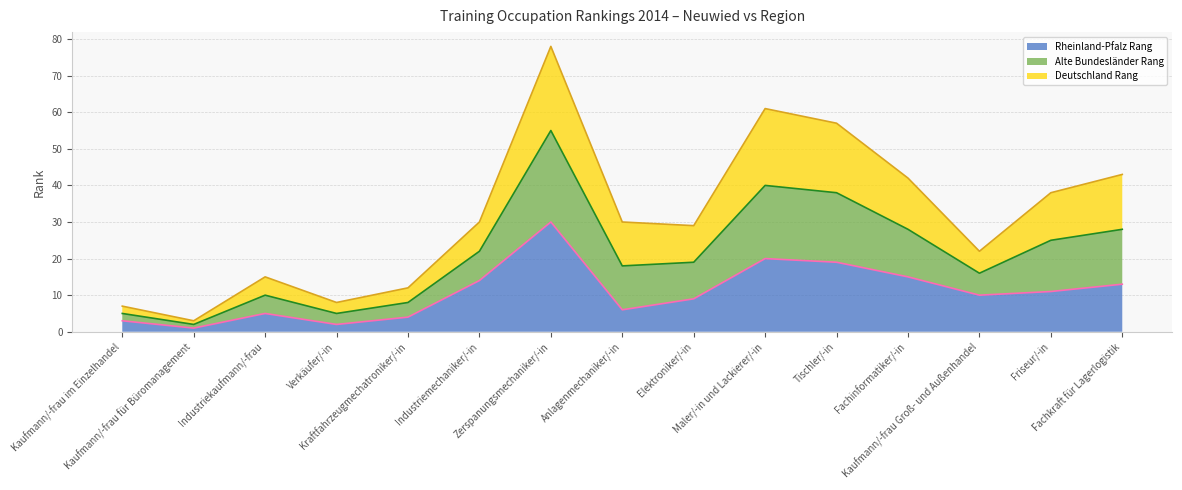

How many interior local valleys does the Rheinland-Pfalz Rang (line) series have?

4